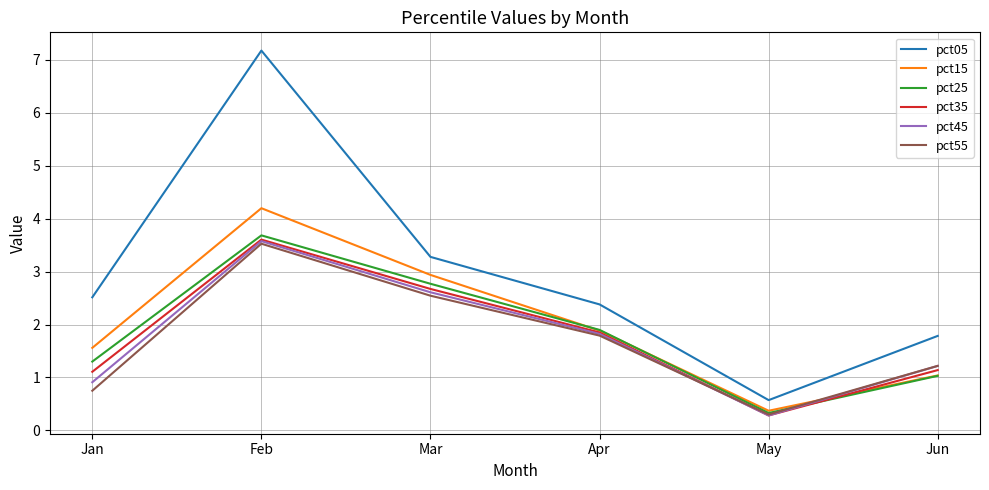

At which category does pct45 reach its first local peak?

Feb